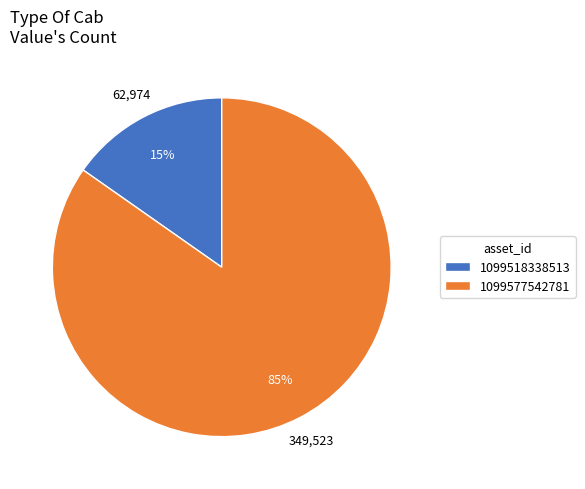

Which has a higher value, 1099518338513 or 1099577542781?

1099577542781